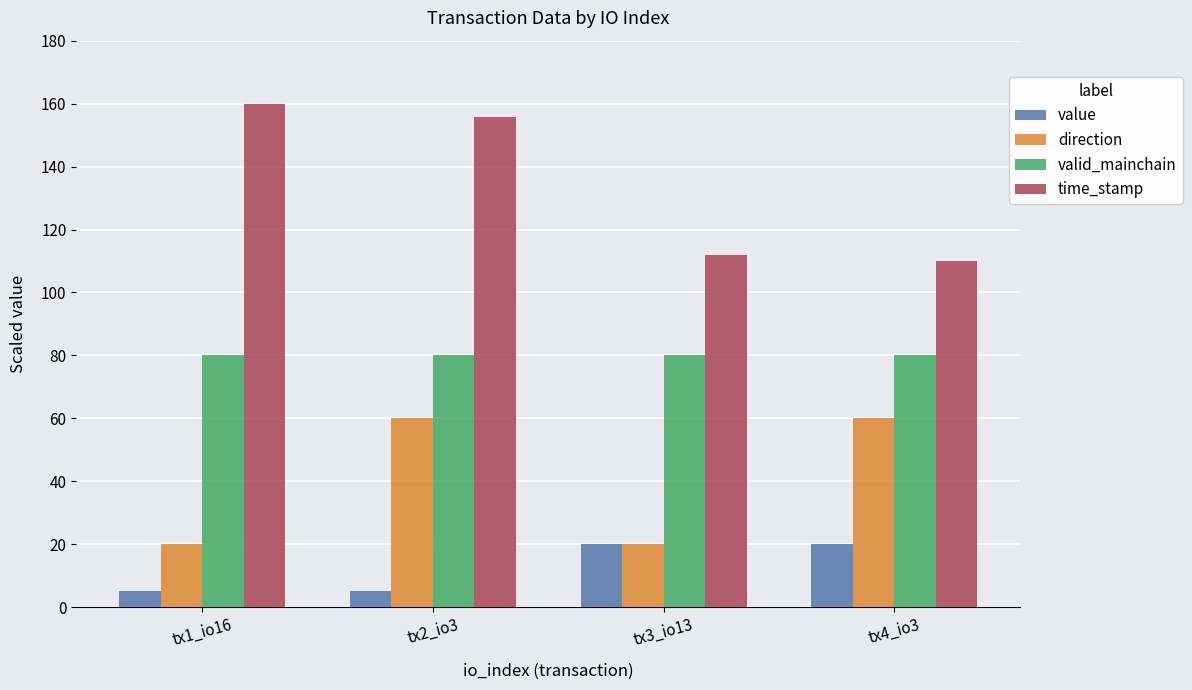

What is the value of the time_stamp bar at the 2nd from the left?

155.8